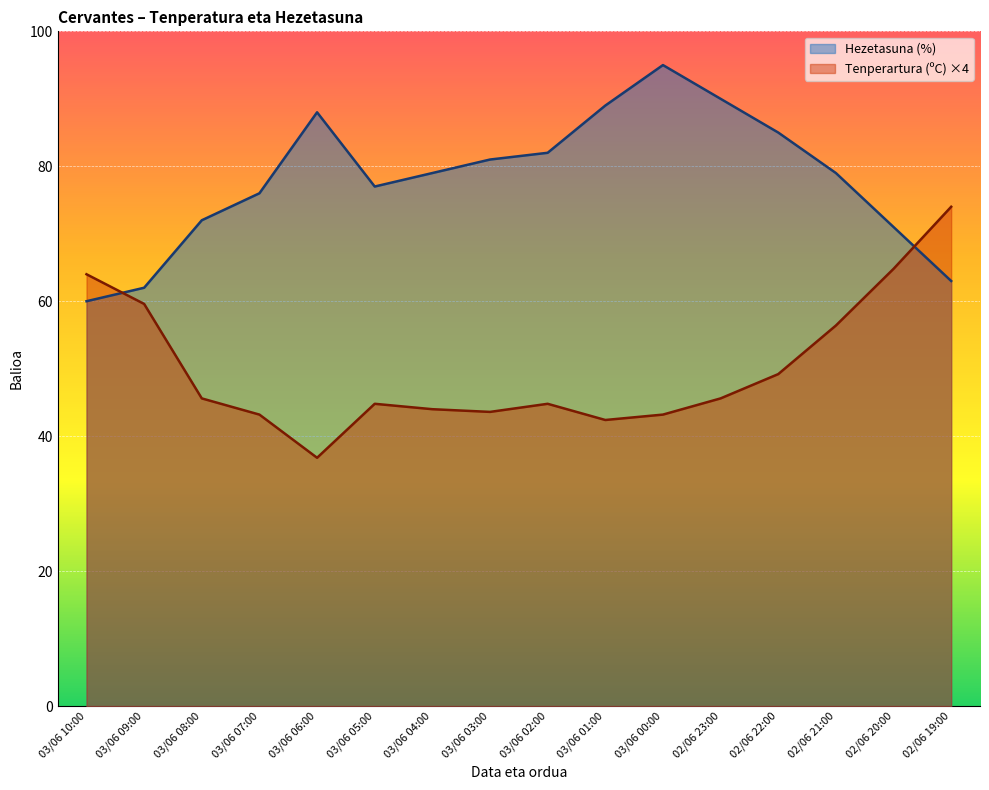

The value of Tenperartura (ºC) at 03/06 10:00 is 24.1. True or false?

False